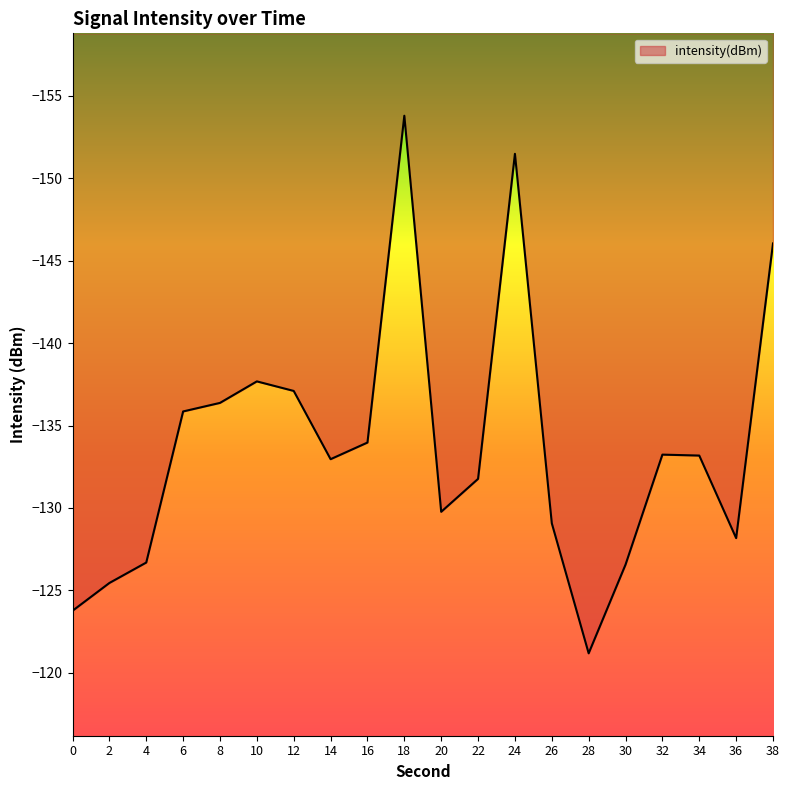

Reading left to right, what are all the values shown in this chart?

0=-123.8	2=-125.4	4=-126.7	6=-135.9	8=-136.4	10=-137.7	12=-137.1	14=-133.0	16=-134.0	18=-153.8	20=-129.8	22=-131.8	24=-151.5	26=-129.1	28=-121.2	30=-126.6	32=-133.2	34=-133.2	36=-128.2	38=-146.1